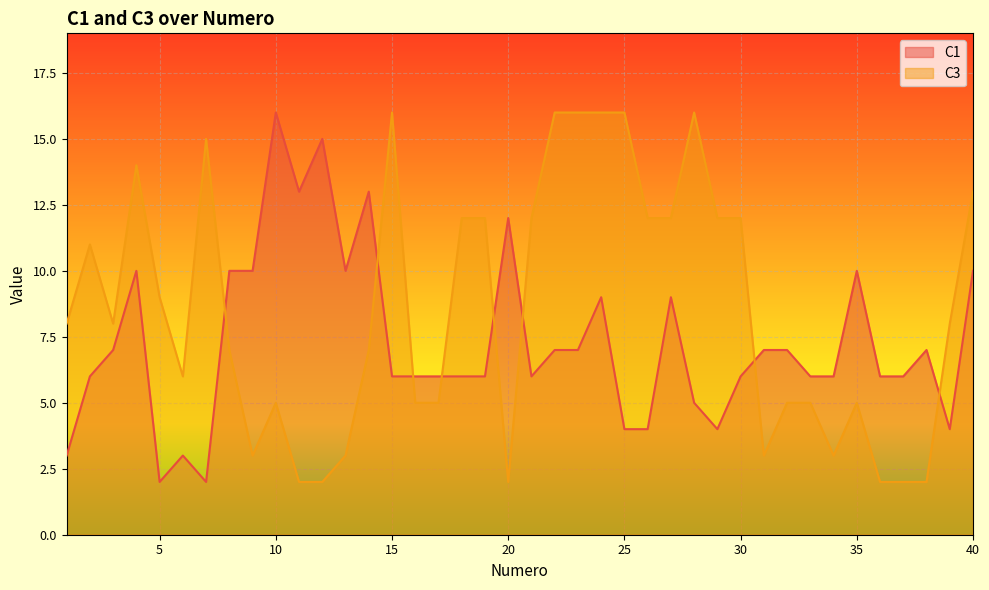

Count the number of data series in this chart.

2